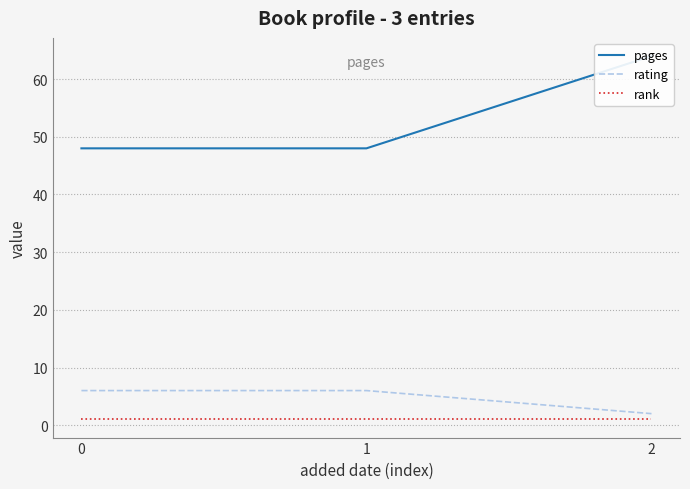

How many values in the rating series are below 6?

1